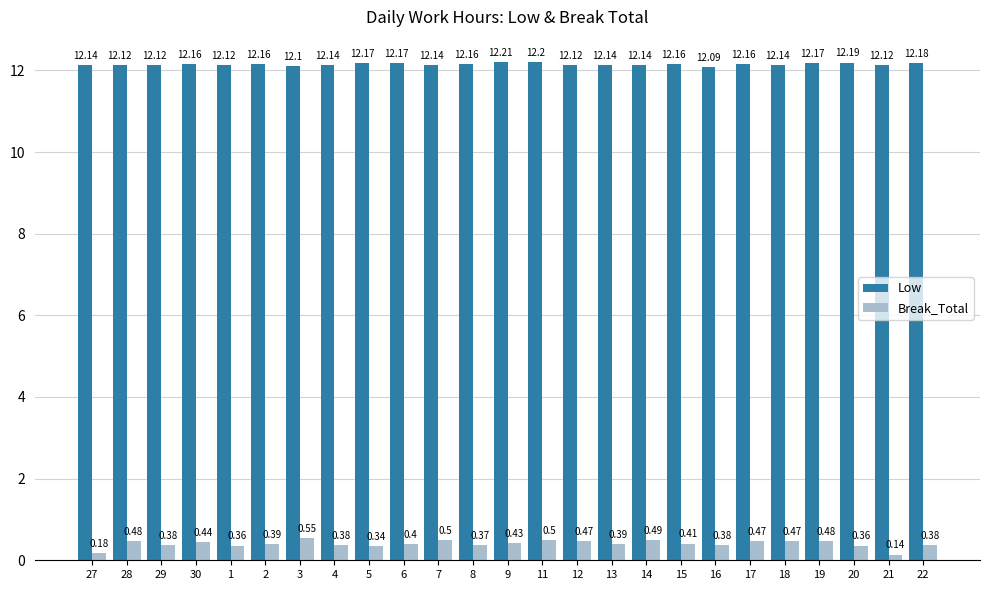

What is the sum of all Break_Total values?

10.1